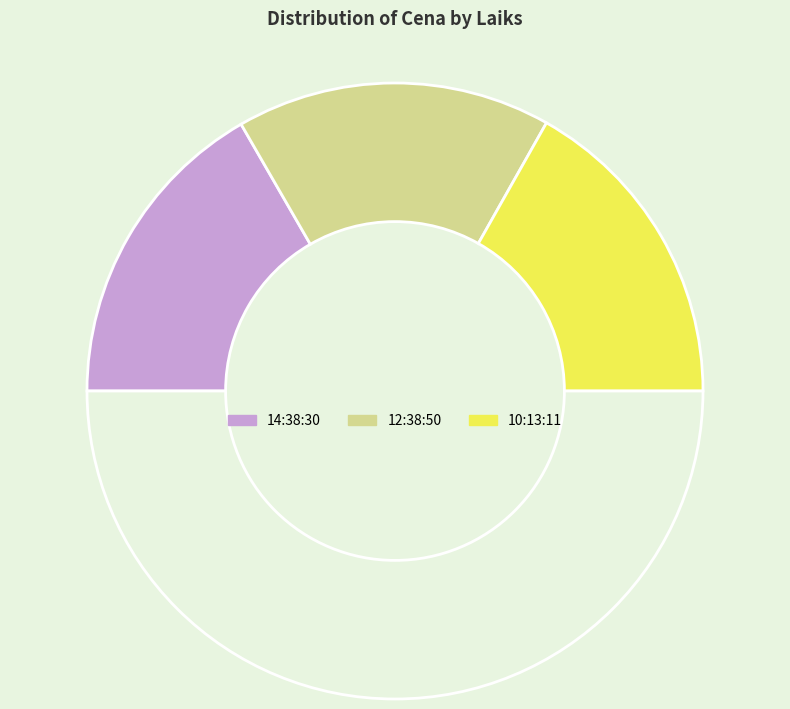

Is there a majority slice in this chart?

No